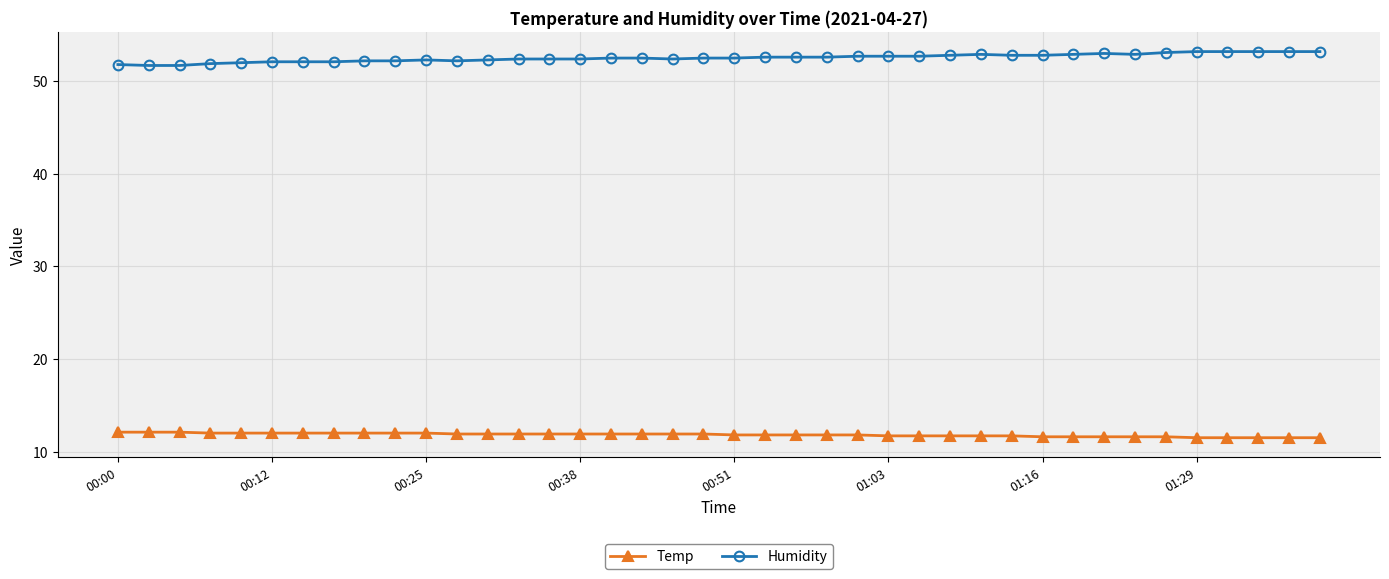

What is the greatest value displayed?

53.2